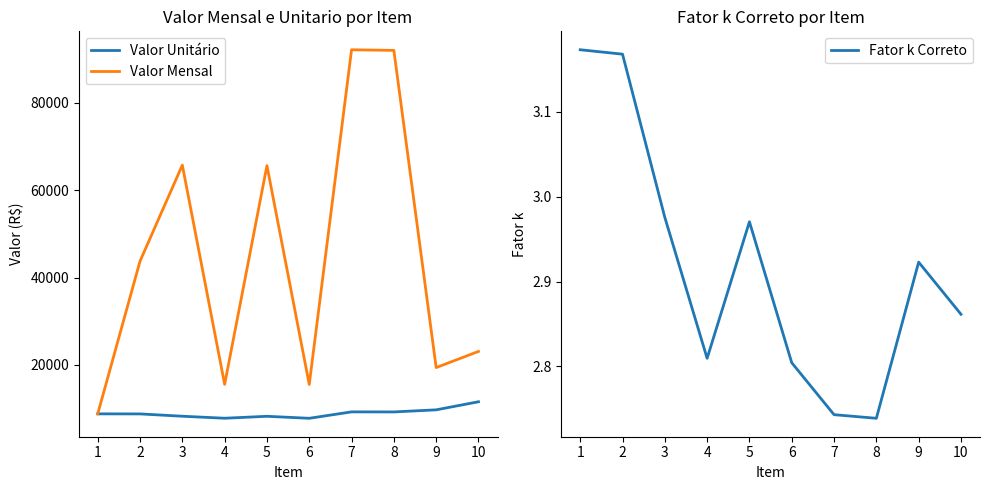

Reading left to right, extract all data points from this chart.

Valor Unitário: 1=8764.0	2=8749.6	3=8218.6	4=7760.1	5=8204.3	6=7745.8	7=9218.0	8=9203.7	9=9683.4	10=11533.5
Valor Mensal: 1=8764.0	2=43748.3	3=65749.2	4=15520.2	5=65634.6	6=15491.5	7=92180.0	8=92036.7	9=19366.7	10=23067.0
Fator k Correto: 1=3.2	2=3.2	3=3.0	4=2.8	5=3.0	6=2.8	7=2.7	8=2.7	9=2.9	10=2.9